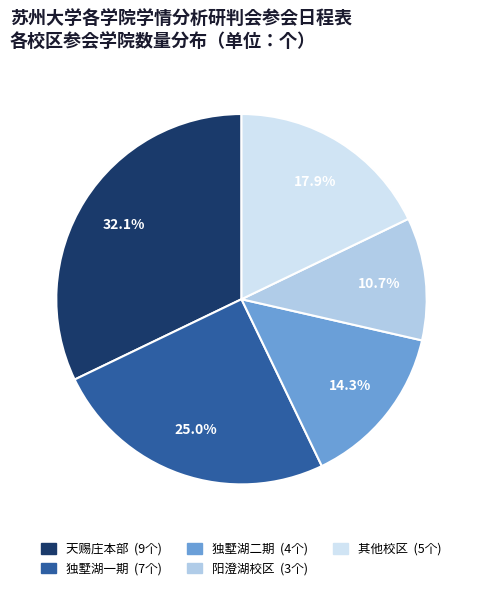

Is there any slice that represents more than half of the pie?

No